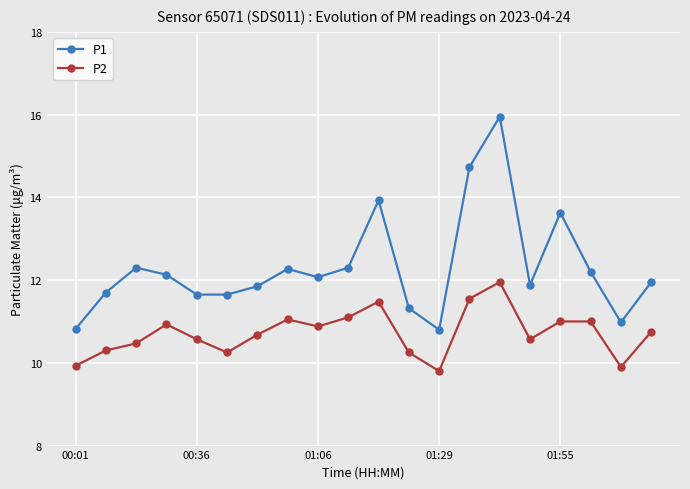

What is the value of the P2 point at the 10th from the left?

11.1